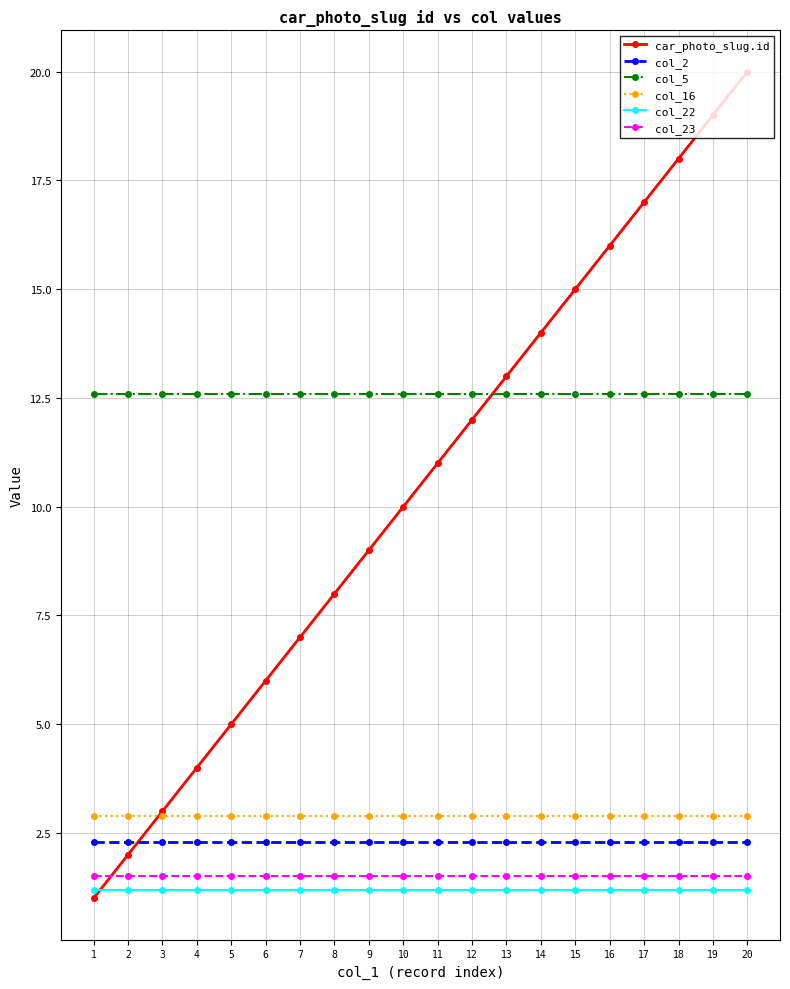

How many intersections are there between car_photo_slug.id and col_2?

1